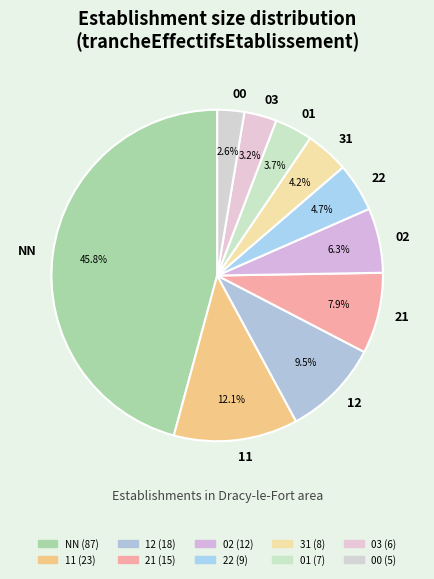

Which has a higher value, 12 or 02?

12